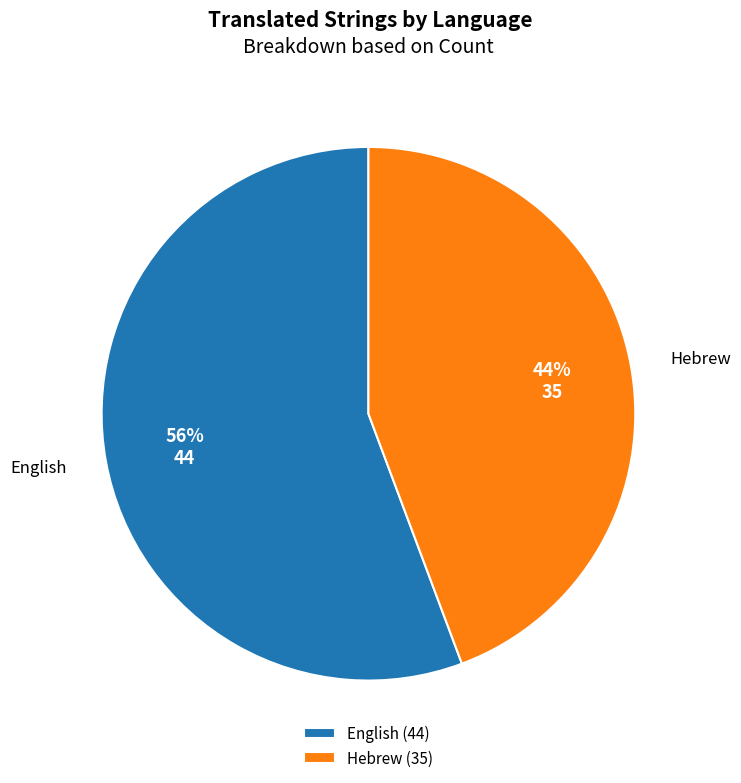

Which category has the smallest portion of the pie?

Hebrew